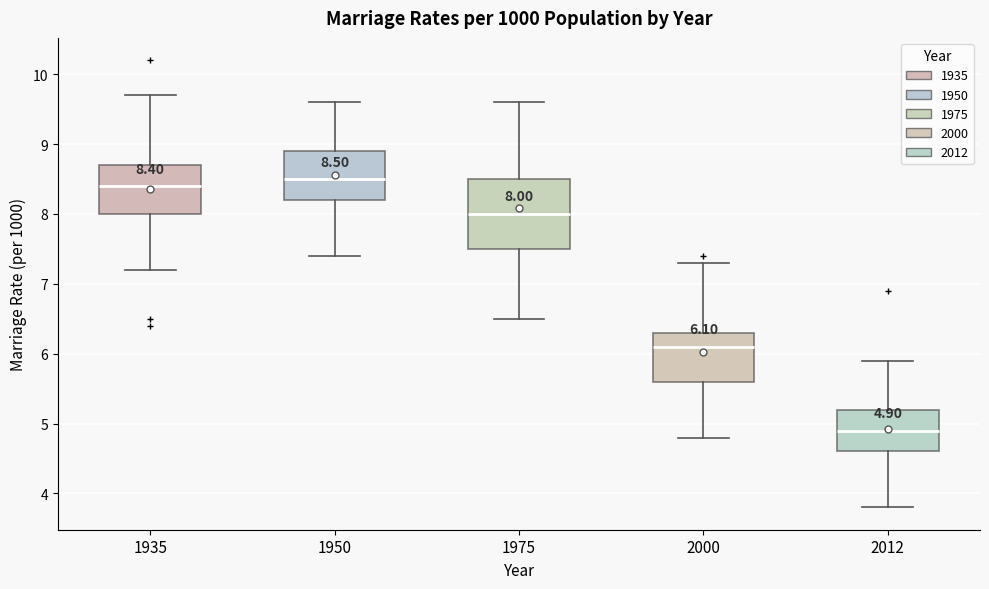

Comparing the boxes themselves (not the whiskers), which one is the tallest?

1975